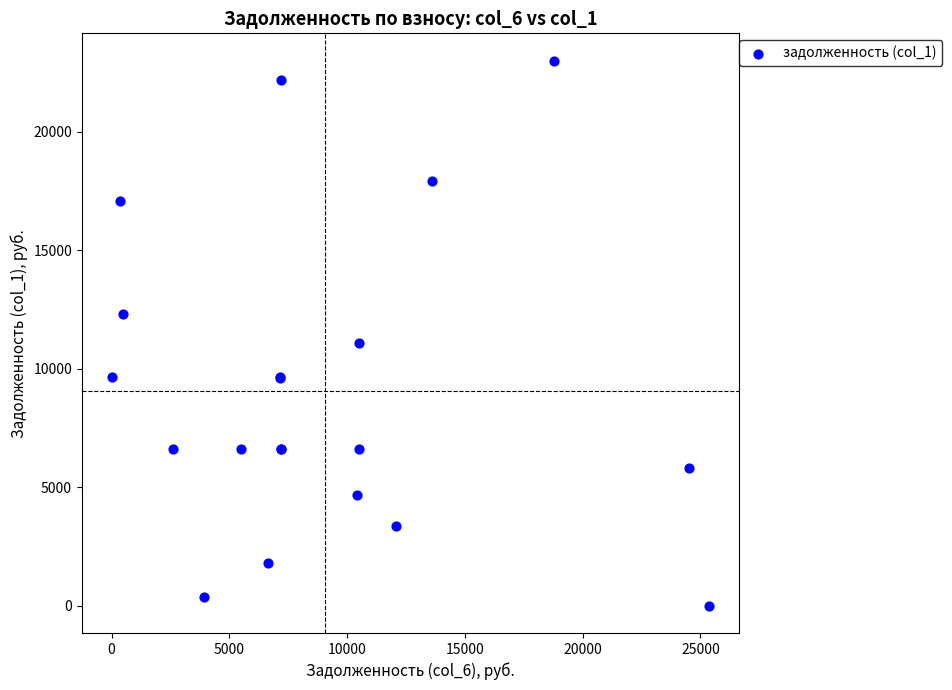

What Y value in the scatter plot is closest to 11501?

11095.6